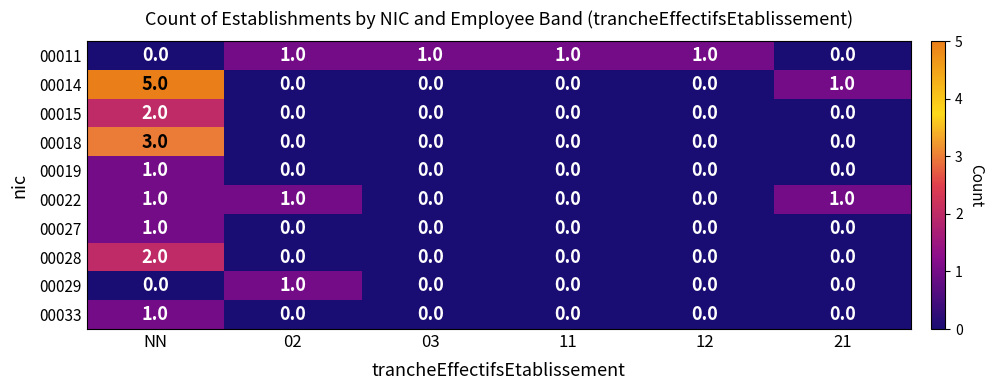

Is the value of 00014 at 02 greater than the value of 00027 at NN?

No